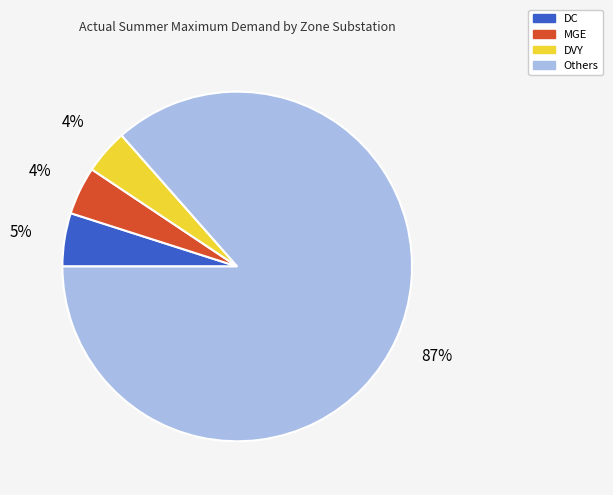

The DC slice represents 5% of the pie. True or false?

True